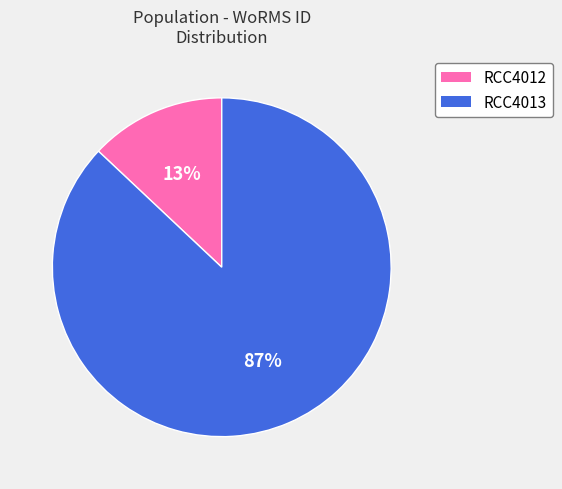

Is there a majority slice in this chart?

Yes